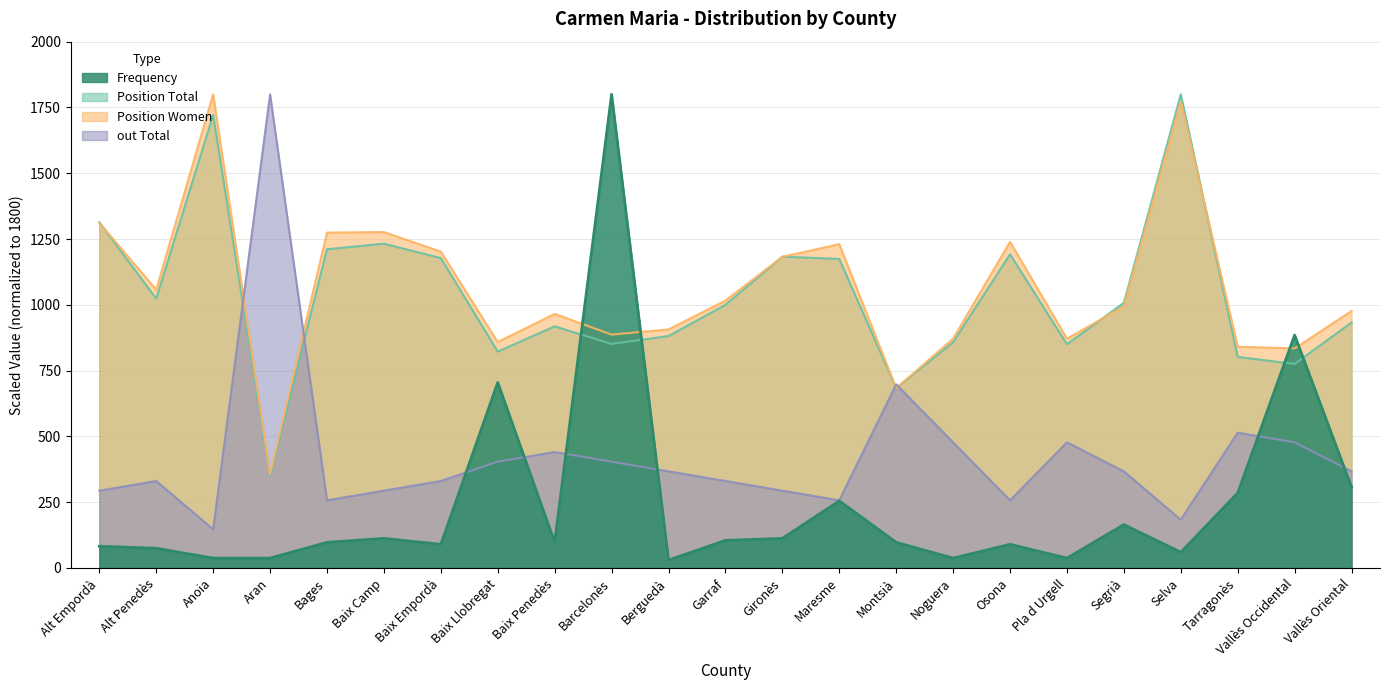

Is the value of Position Women at Garraf greater than the value of out Total at Anoia?

Yes